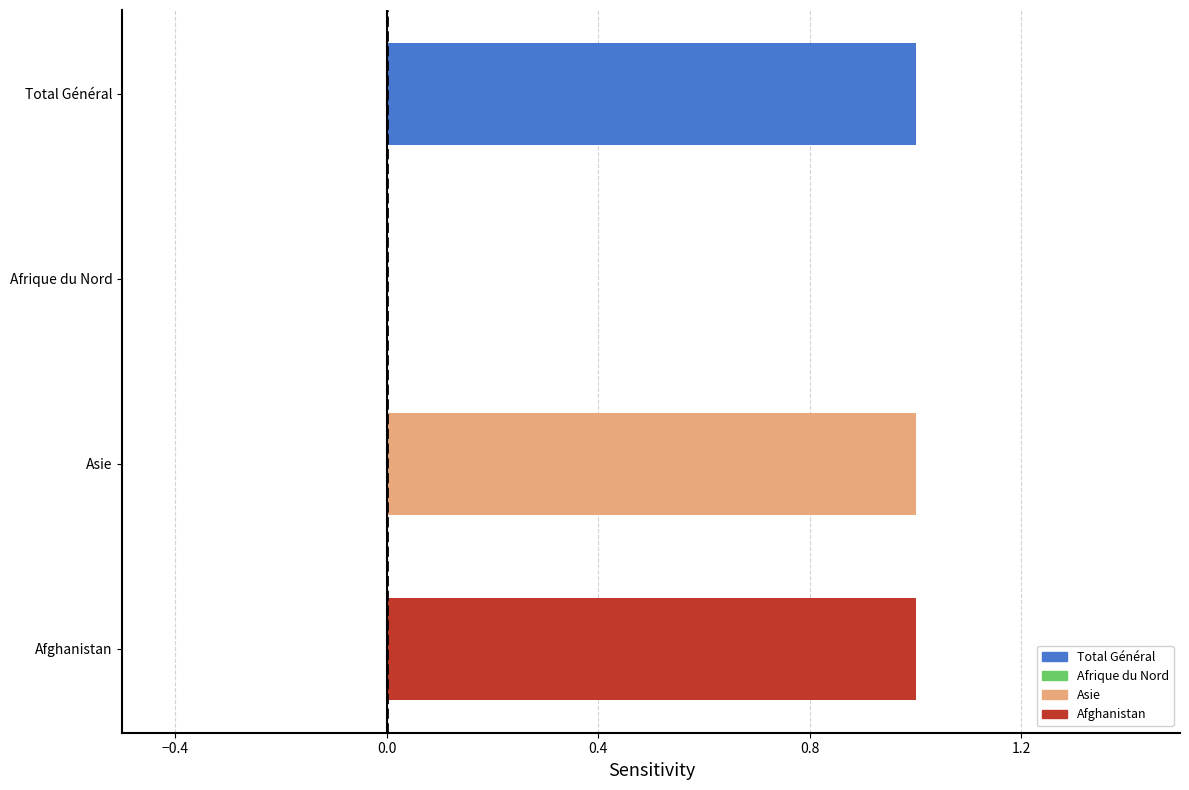

What is the greatest value displayed?

1